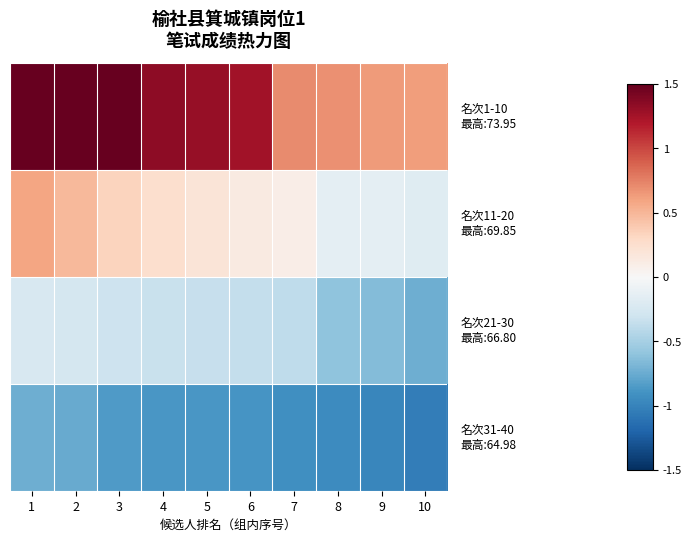

What is the total value across all series at 10?

-1.3